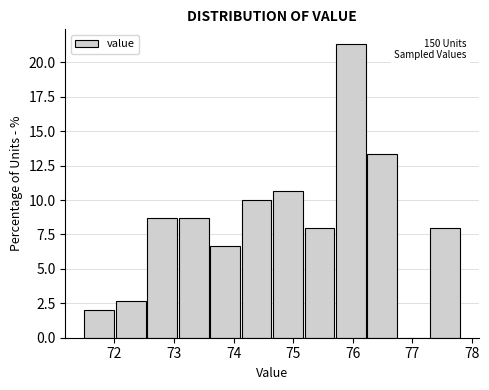

Which range on the x-axis has the tallest bar?

75.7 to 76.2